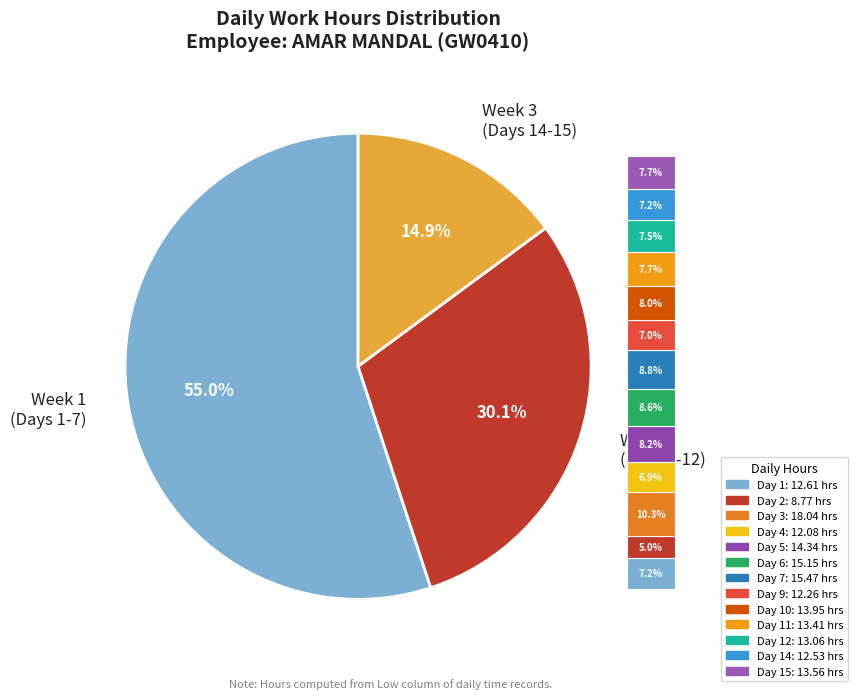

Which category has the smallest portion of the pie?

Day 2